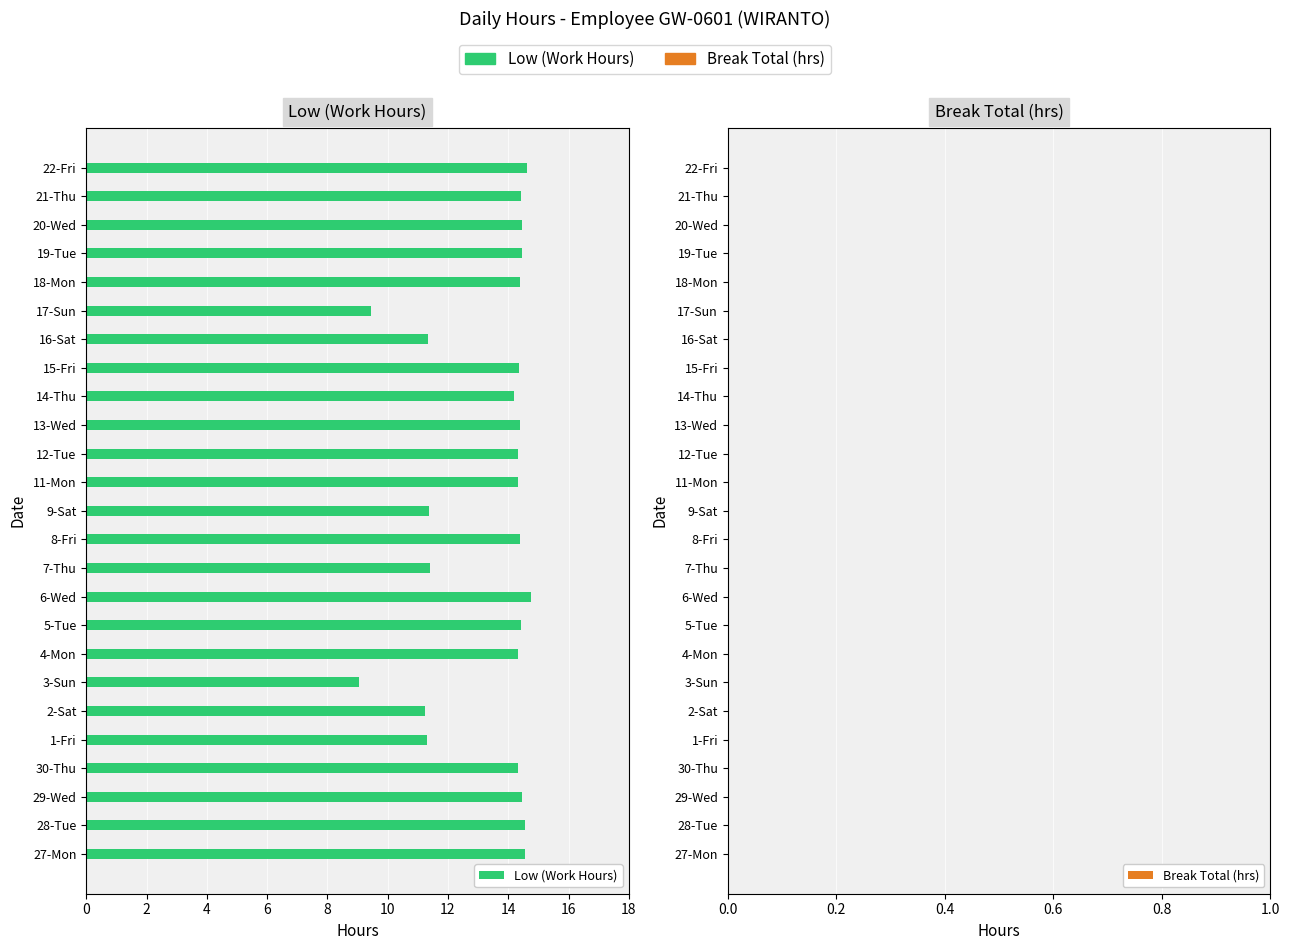

What is the difference between the maximum and second lowest values?

5.3